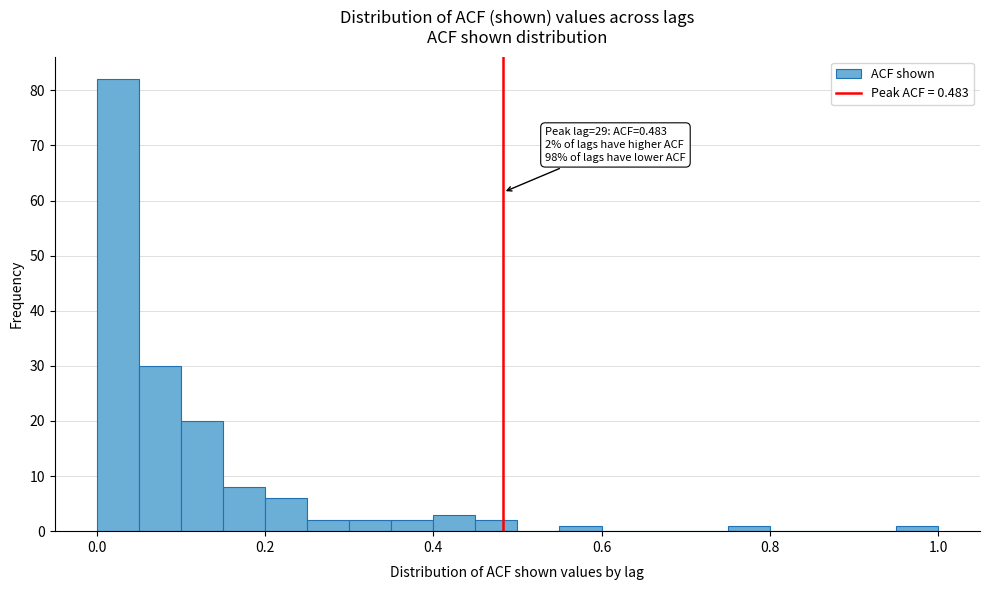

Around what value on the x-axis is the tallest bar? Give the approximate position of its centre, as read against the axis.

0.02